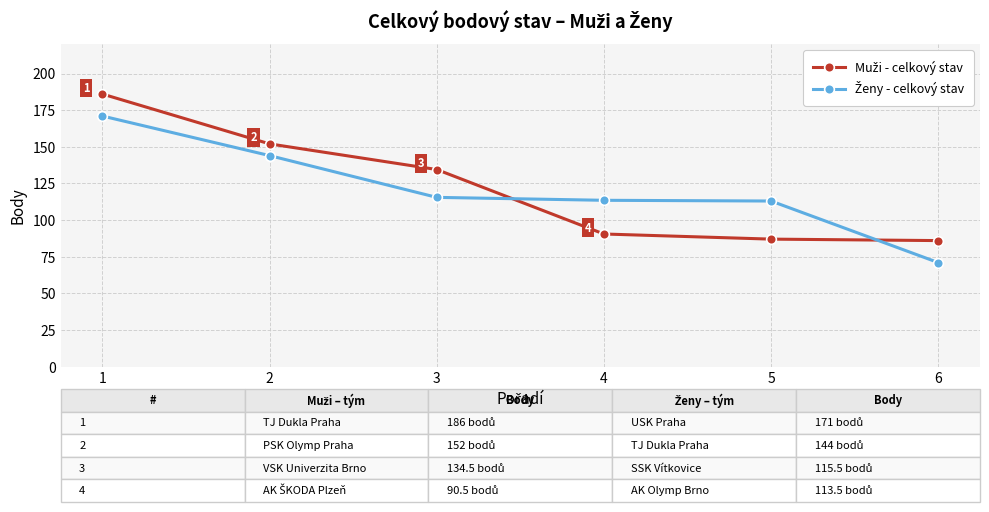

What is the spread (max minus min) of values at 2?

8.0